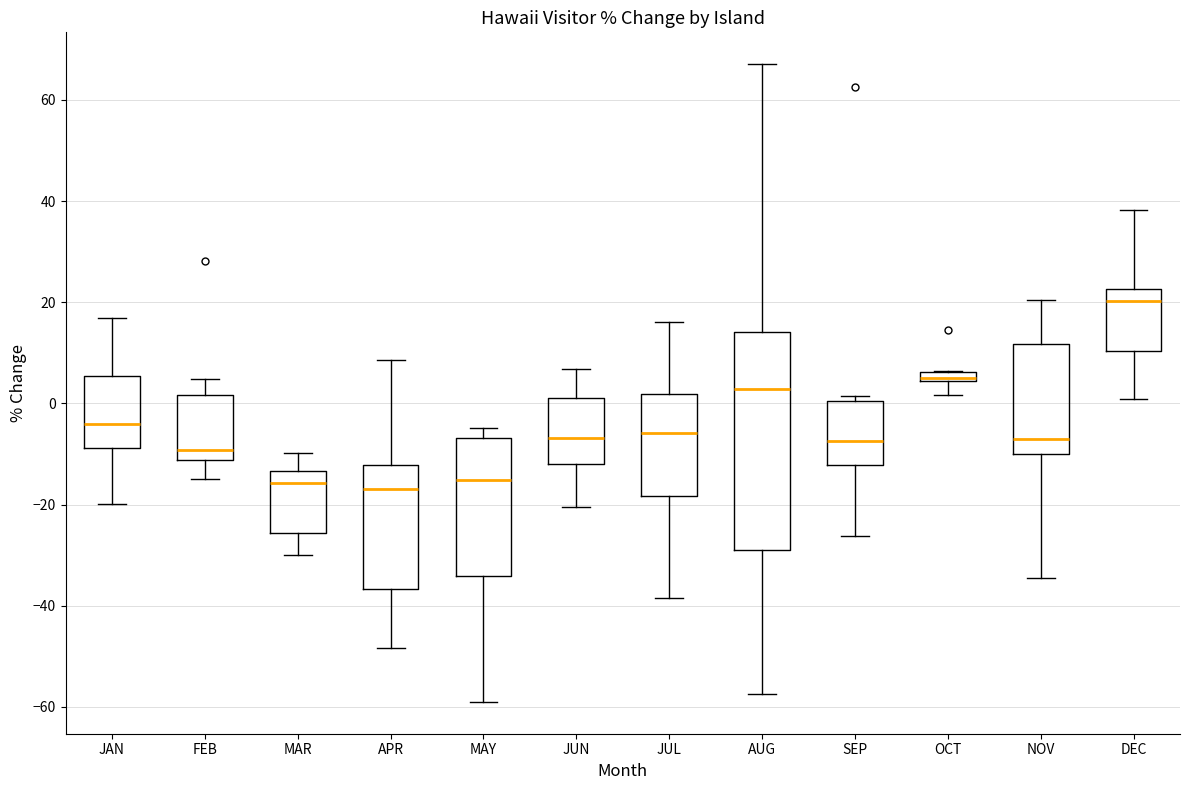

Where is the upper edge of the box for JUN on the y-axis? The values are not printed on the chart, so give them approximately, as read against the axis.

0